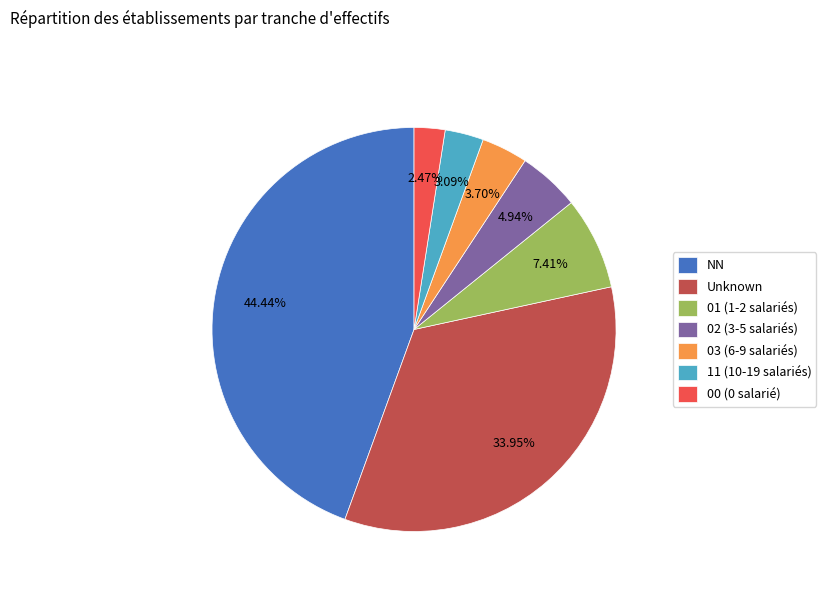

How many segments does this pie chart have?

7